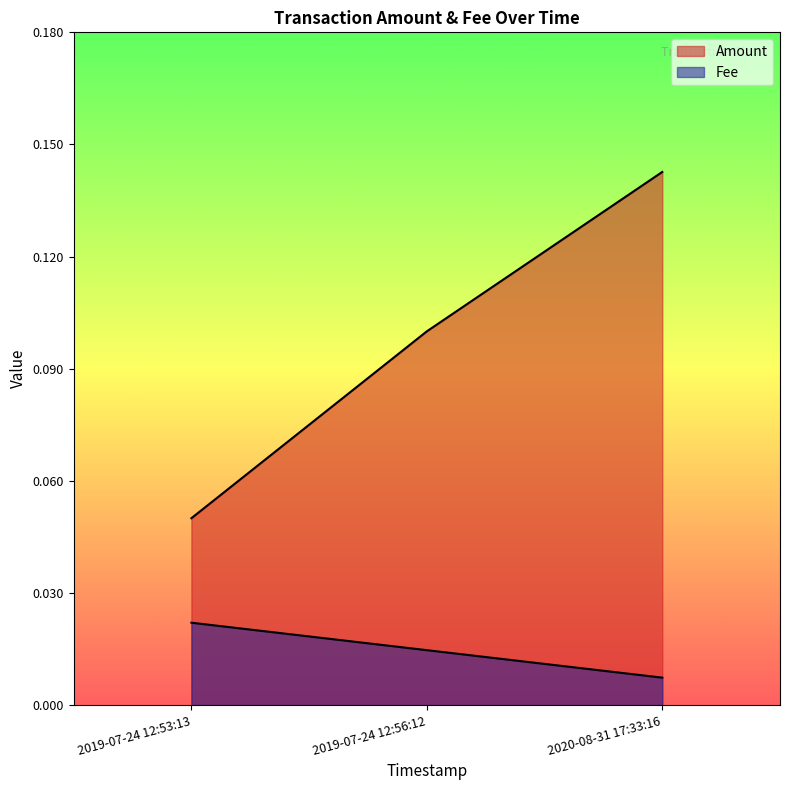

How many lines are shown in the chart?

2